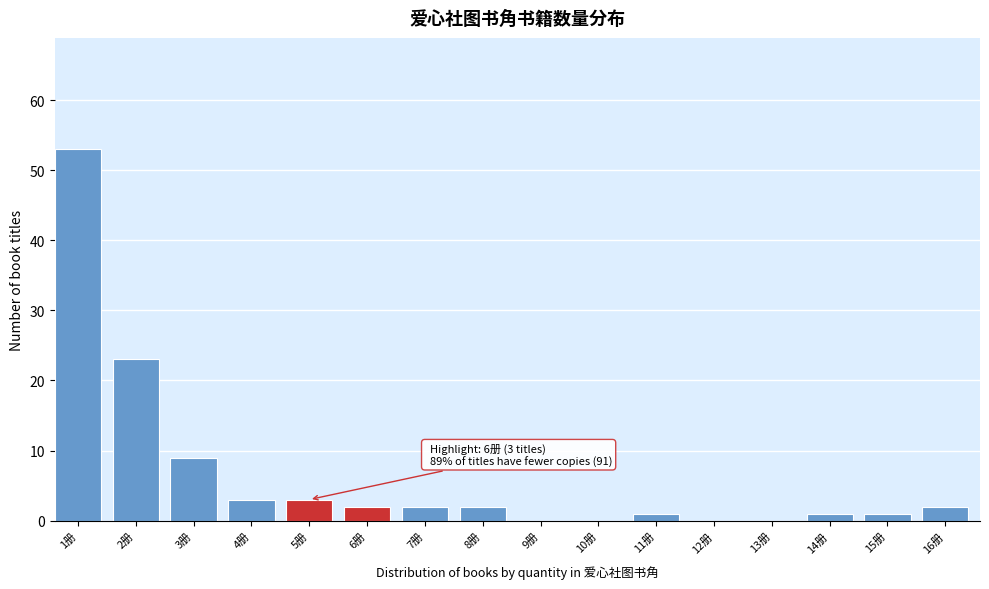

Reading left to right, transcribe all the data shown in this chart.

1册=53	2册=23	3册=9	4册=3	5册=3	6册=2	7册=2	8册=2	9册=0	10册=0	11册=1	12册=0	13册=0	14册=1	15册=1	16册=2